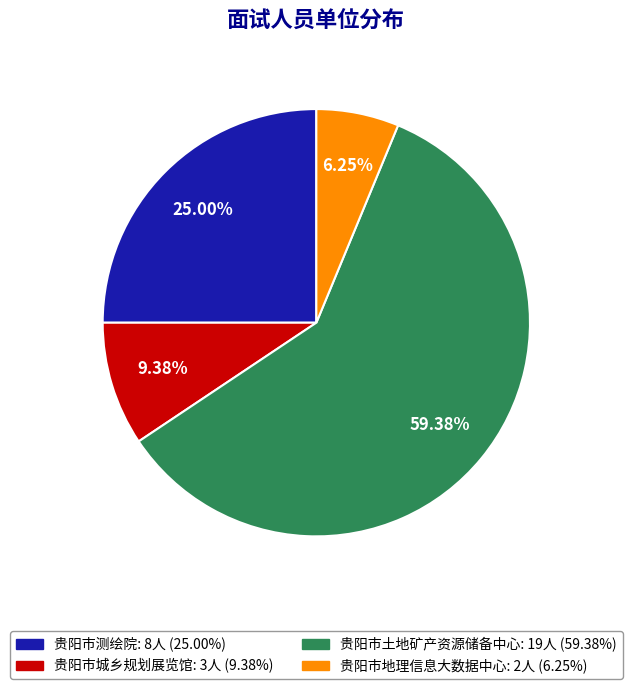

Which category has the biggest portion of the pie?

贵阳市土地矿产资源储备中心